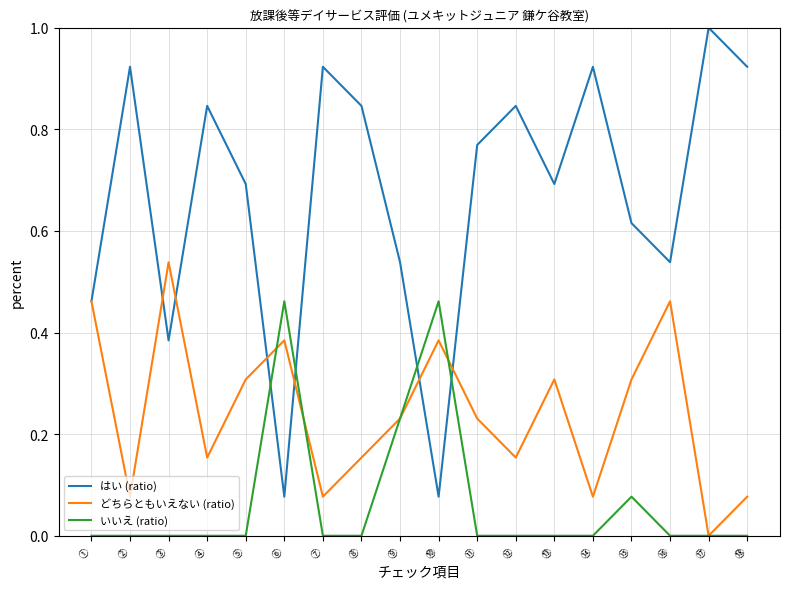

How many lines are shown in the chart?

3